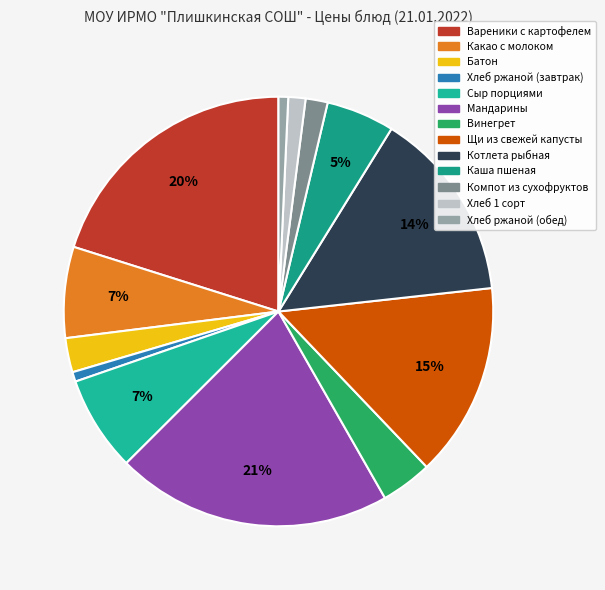

How many slices are in this pie chart?

13